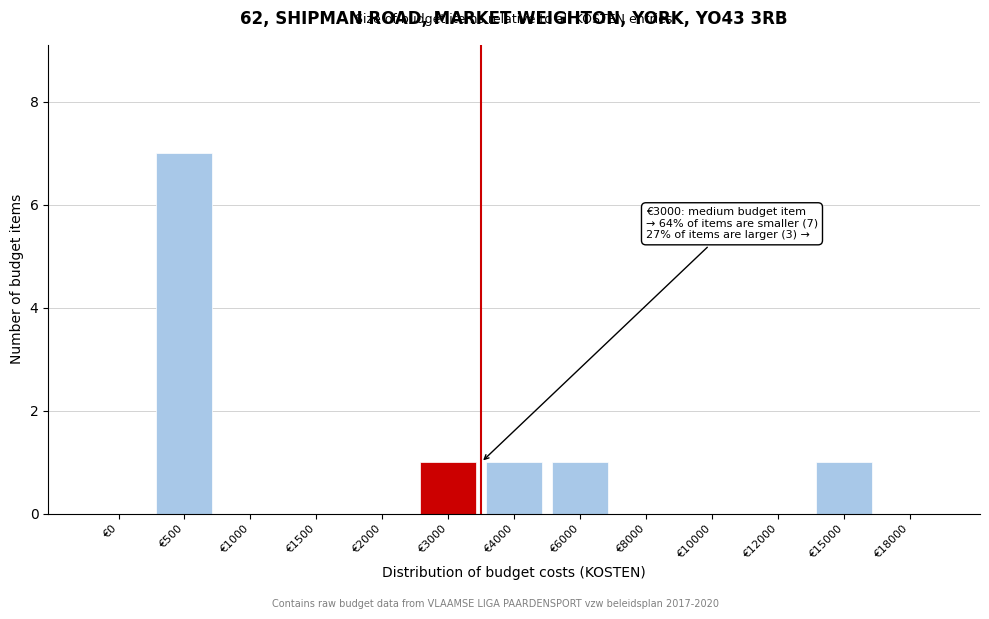

Reading left to right, extract all data points from this chart.

€0=0	€500=7	€1000=0	€1500=0	€2000=0	€3000=1	€4000=1	€6000=1	€8000=0	€10000=0	€12000=0	€15000=1	€18000=0